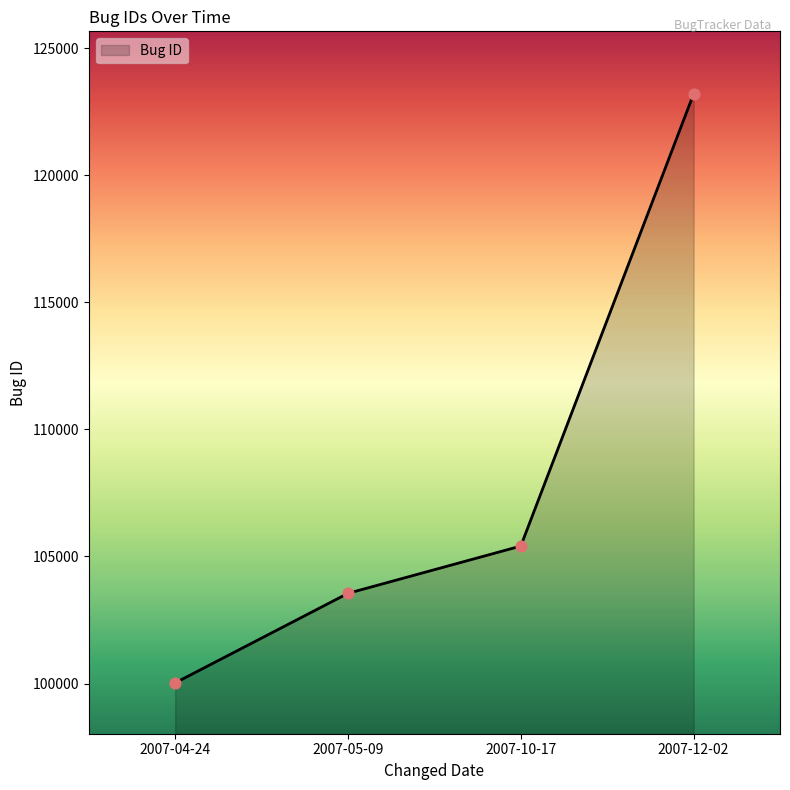

Between 2007-05-09 and 2007-04-24, which is larger?

2007-05-09